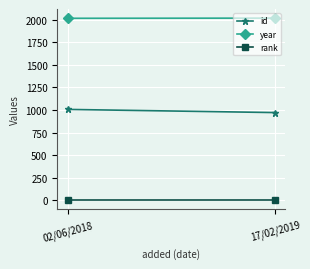

What is the label of the 2nd point from the right?

02/06/2018